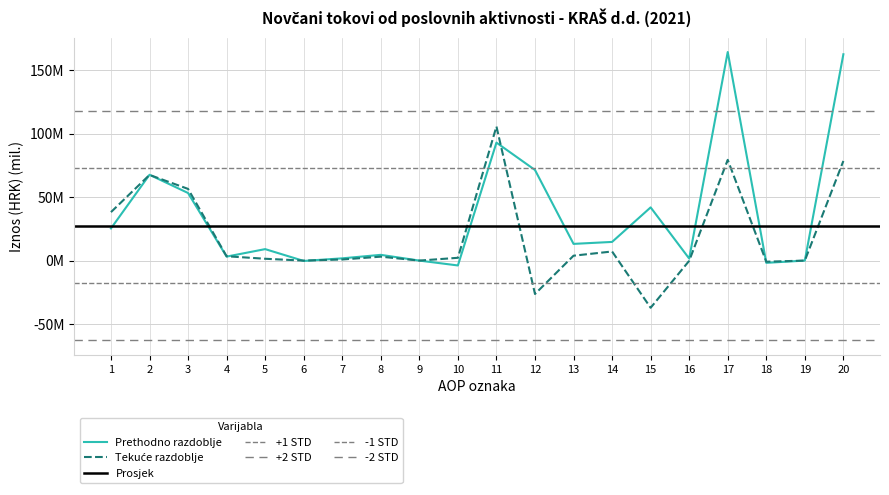

How many lines are shown in the chart?

2